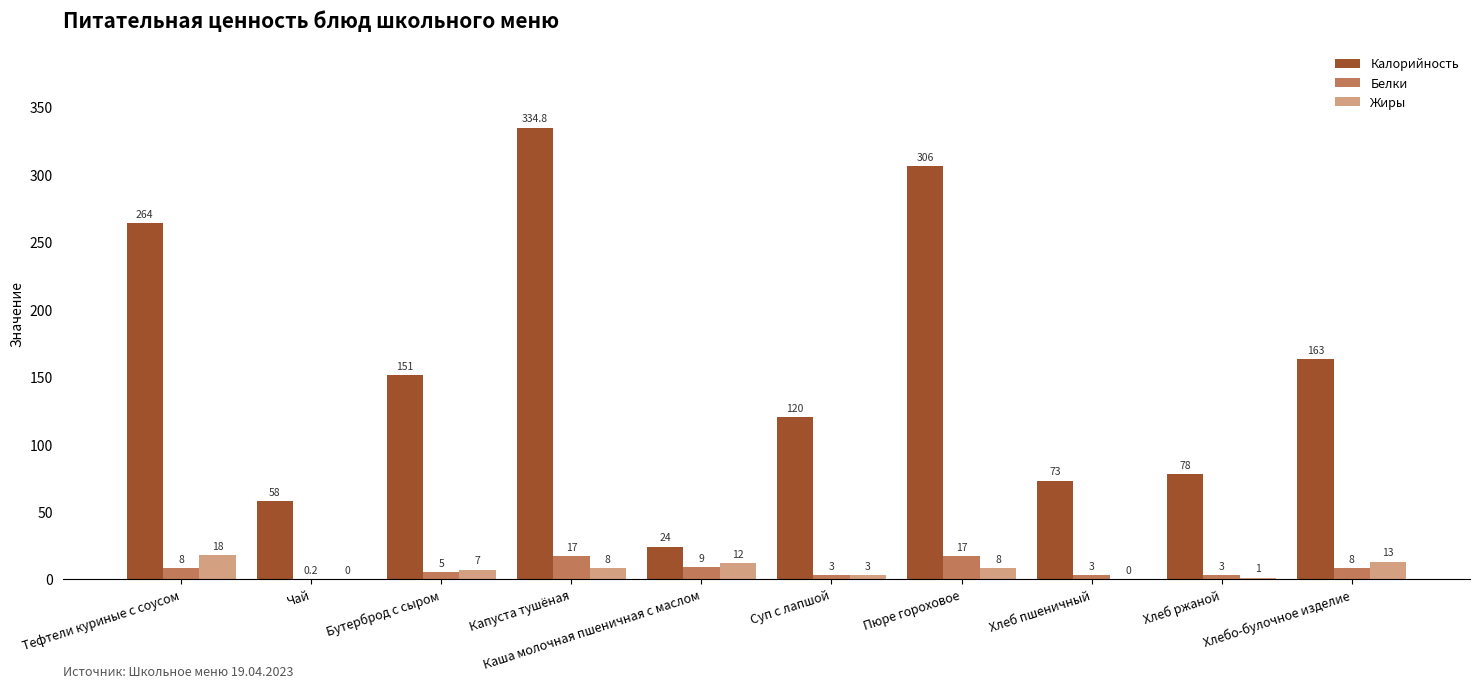

What are all the series names shown in the legend?

Калорийность, Белки, Жиры